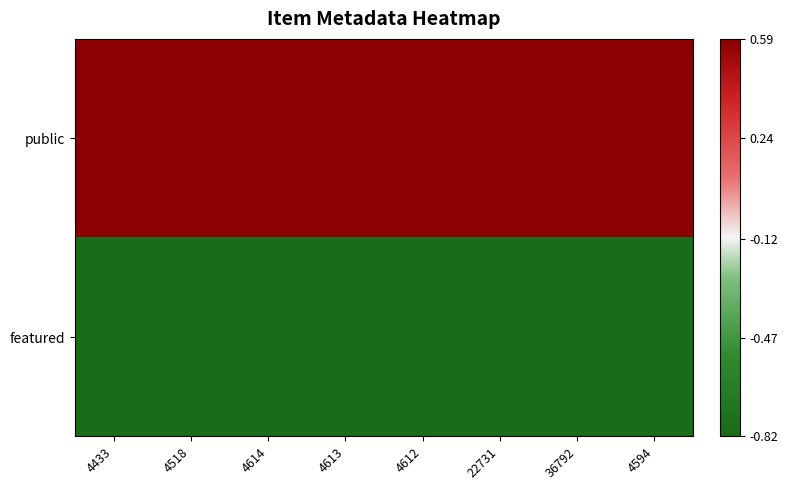

What is the total value across all series at 36792?

-0.2